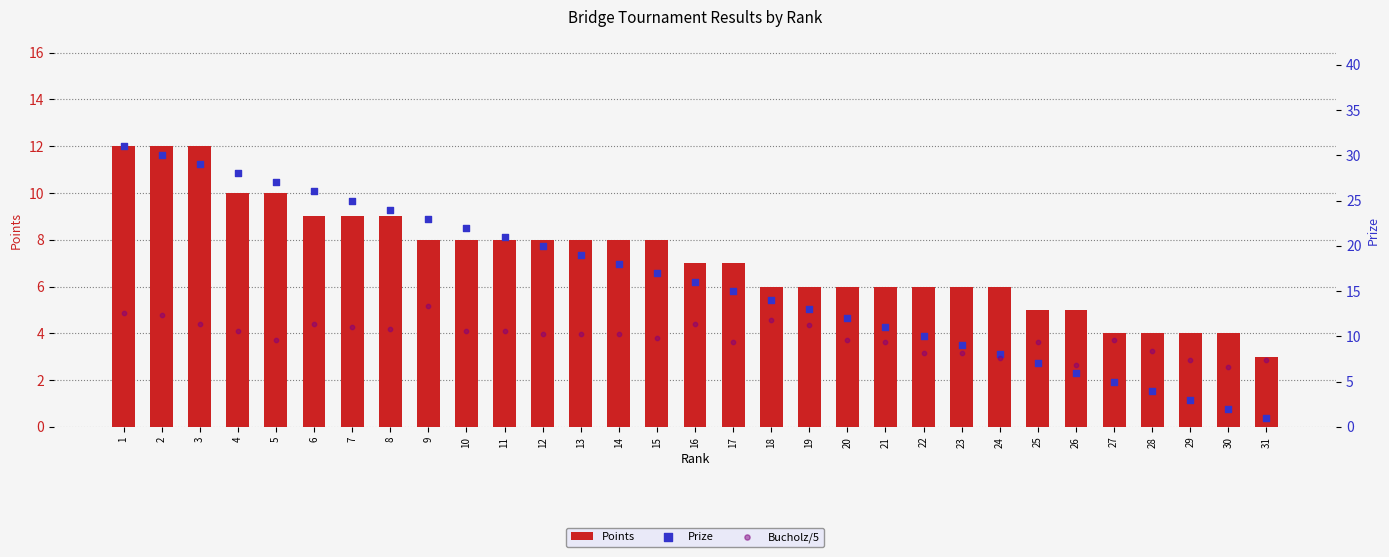

At how many categories does at least one series exceed 12?

19